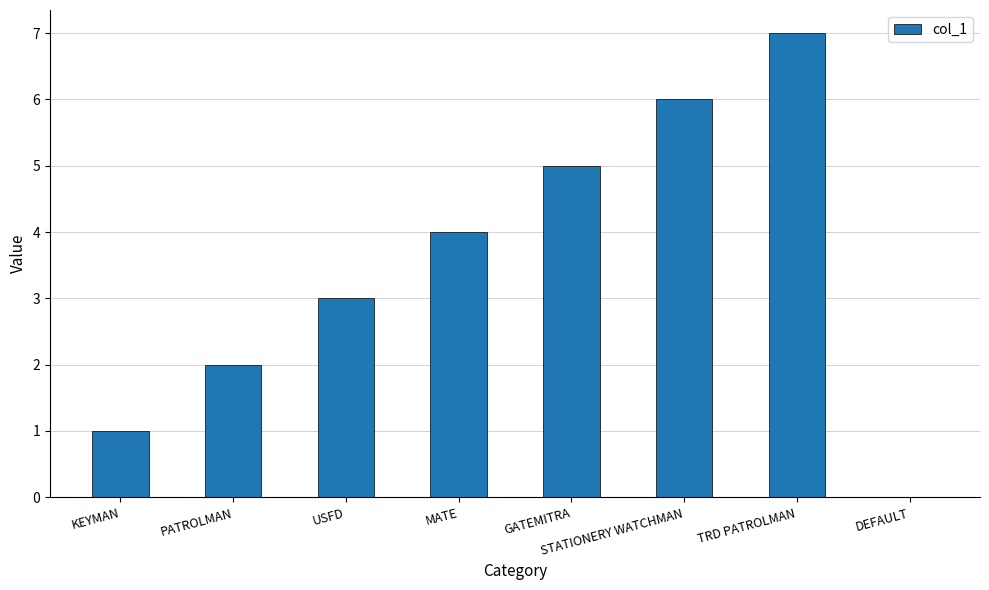

Are the bars horizontal?

No